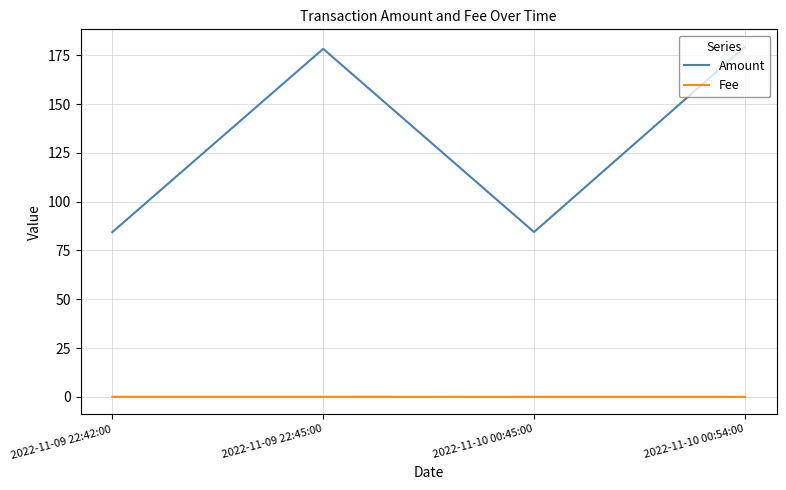

How many interior local peaks does the Amount series have?

1